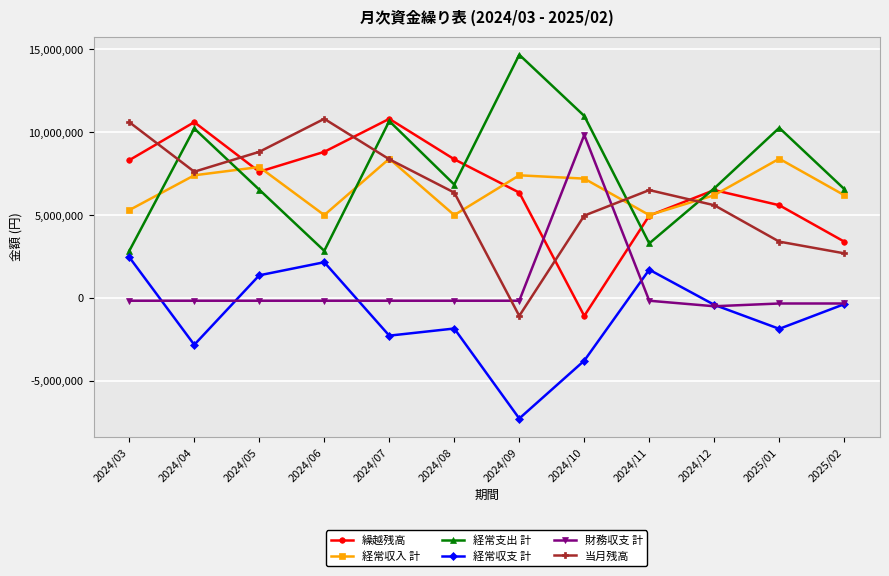

The value of 繰越残高 at 2024/04 is 10606668. True or false?

True